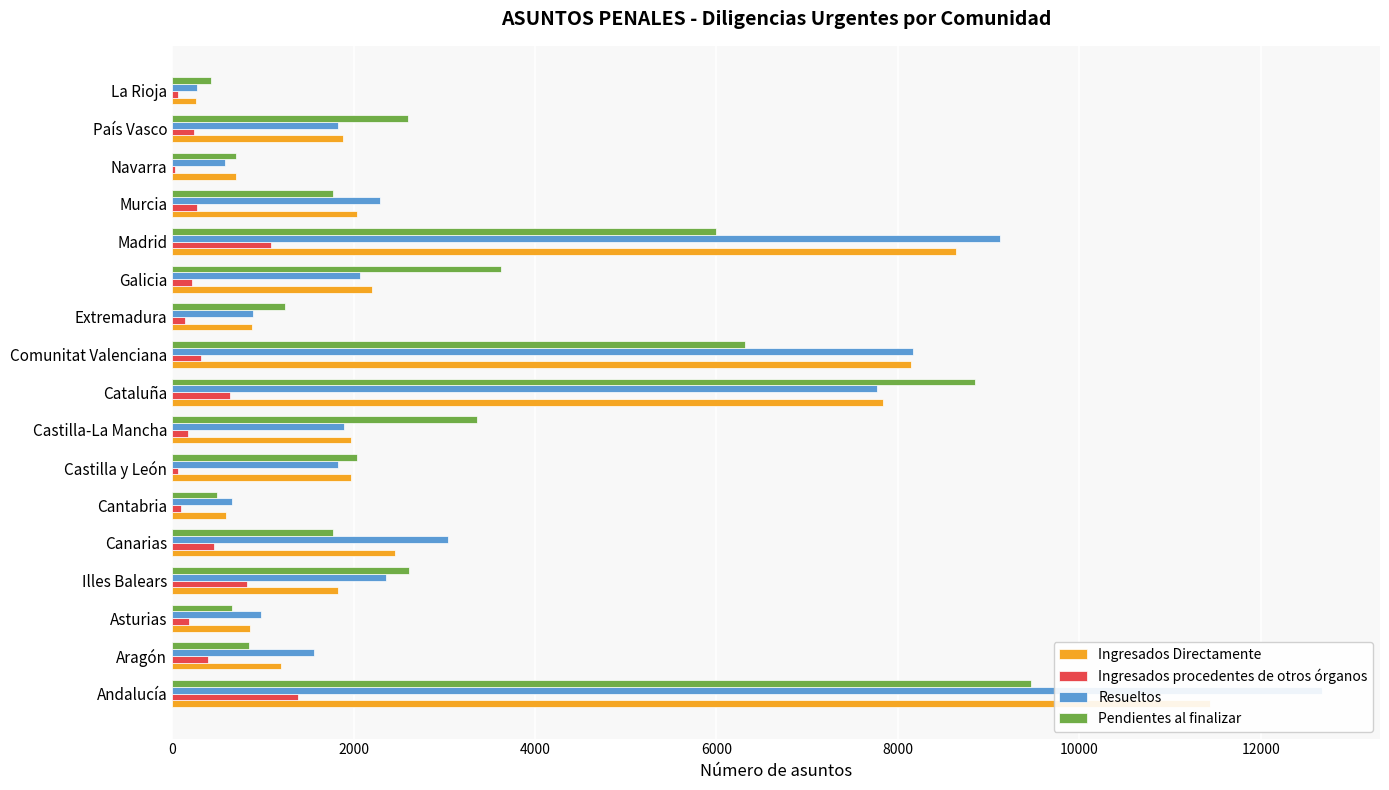

Reading right to left, transcribe all the data shown in this chart.

Ingresados Directamente: 260	1885	702	2035	8644	2200	885	8144	7833	1970	1976	599	2452	1831	859	1201	11437
Ingresados procedentes de otros órganos: 65	242	35	275	1093	215	140	319	634	172	68	96	460	820	183	398	1383
Resueltos: 276	1827	586	2291	9122	2070	890	8163	7772	1894	1833	657	3041	2356	984	1560	12680
Pendientes al finalizar: 426	2598	701	1771	5991	3627	1240	6314	8850	3364	2041	493	1773	2611	659	845	9463